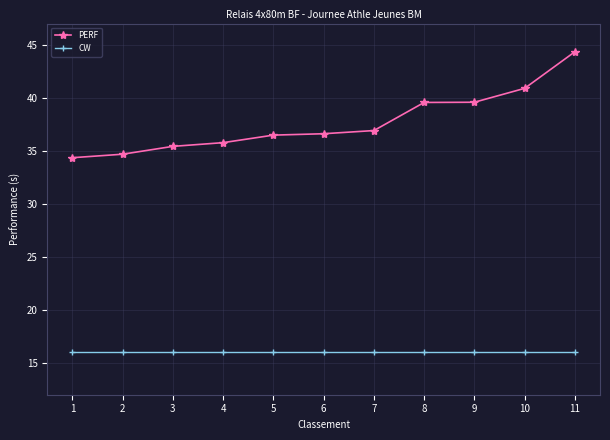

Which series changed the most between 1 and 7?

PERF